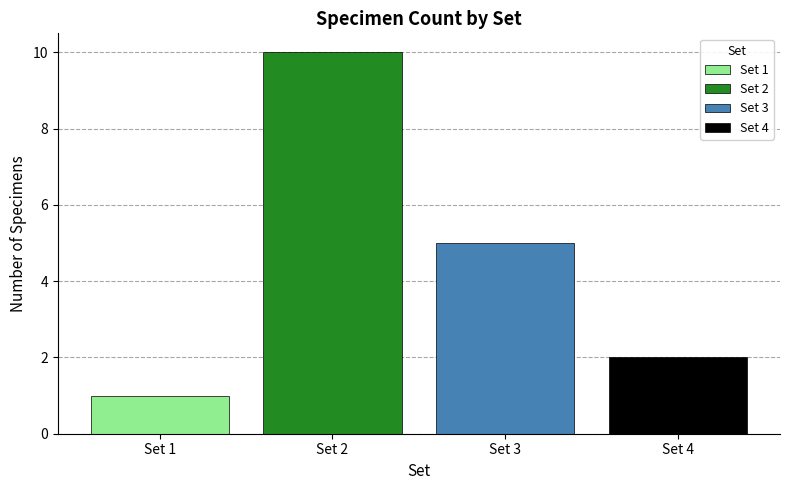

Which series has the widest spread of values?

Set 1